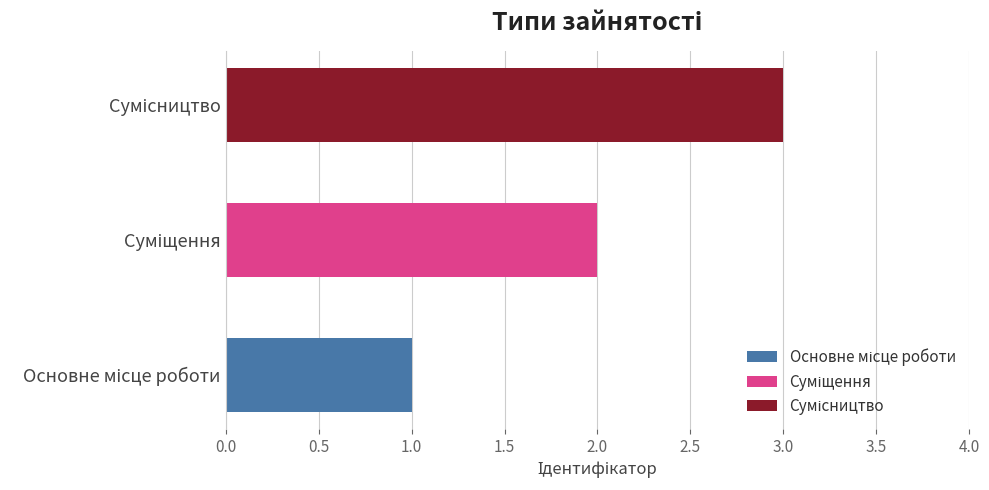

How many data points does each series have?

3